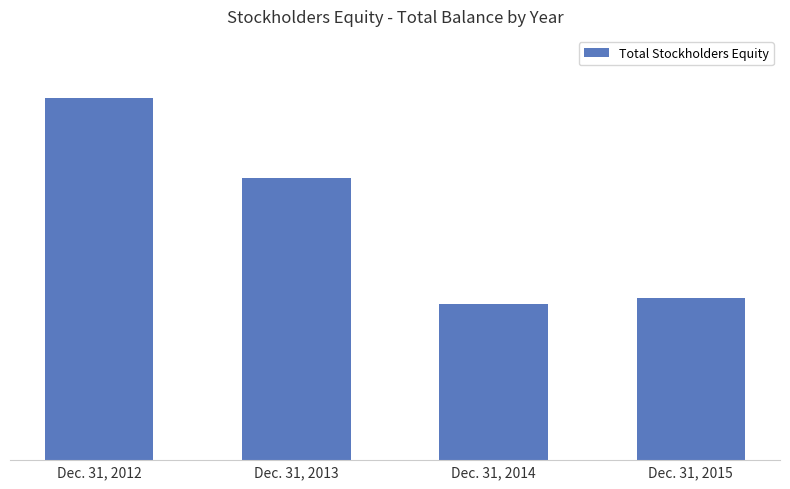

What is the minimum value shown in the chart?

73478